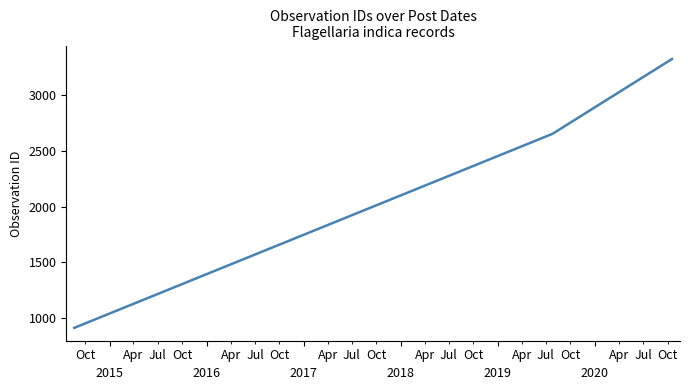

What is the average value?

2298